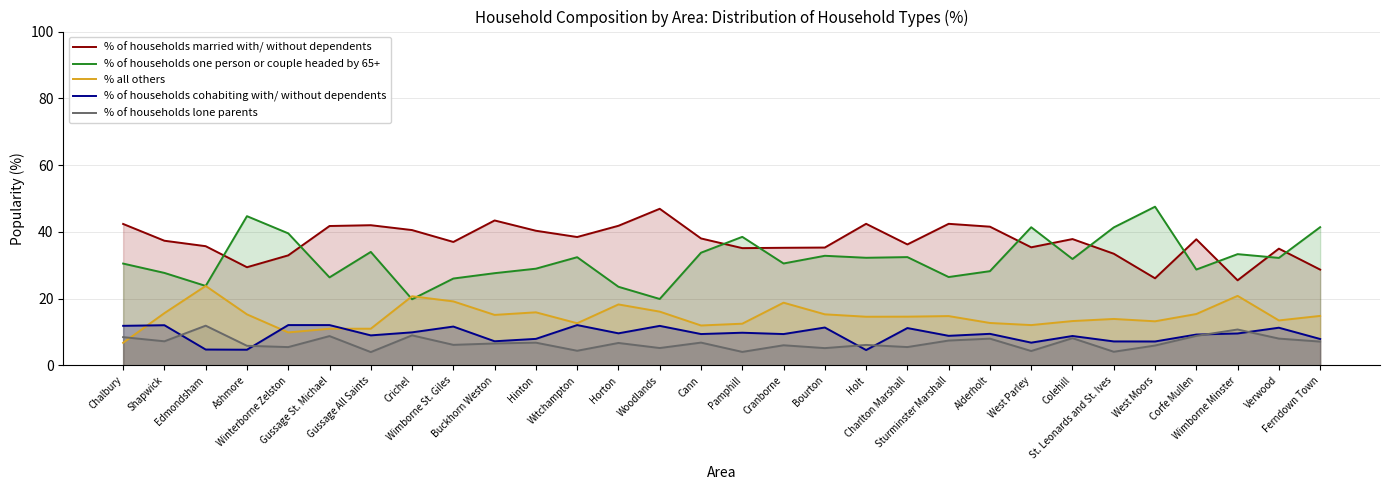

Rank the series at Buckhorn Weston from lowest to highest value.

% of households lone parents, % of households cohabiting with/ without dependents, % all others, % of households one person or couple headed by 65+, % of households married with/ without dependents